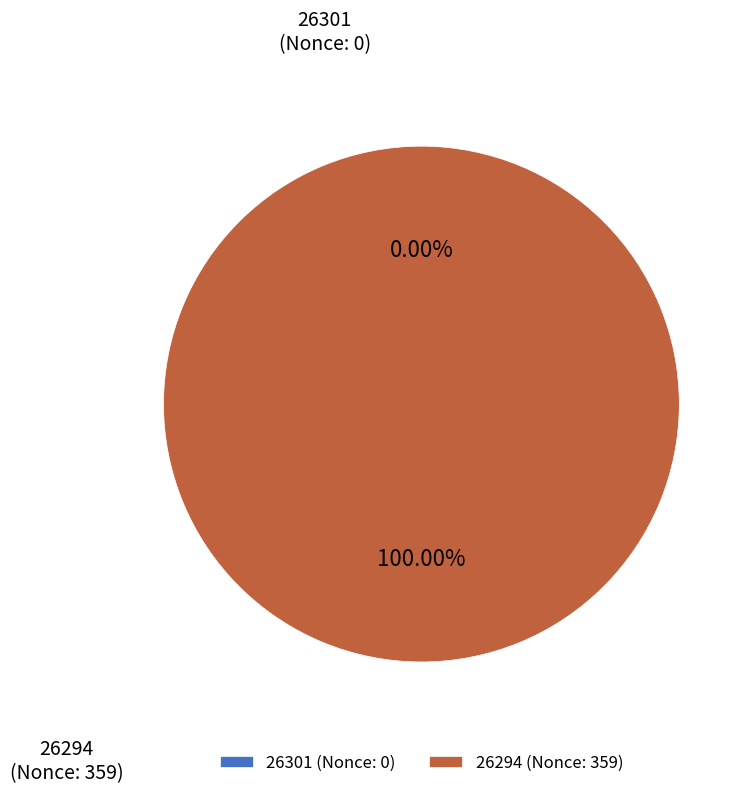

True or false: 26301 accounts for 1% of the total.

False